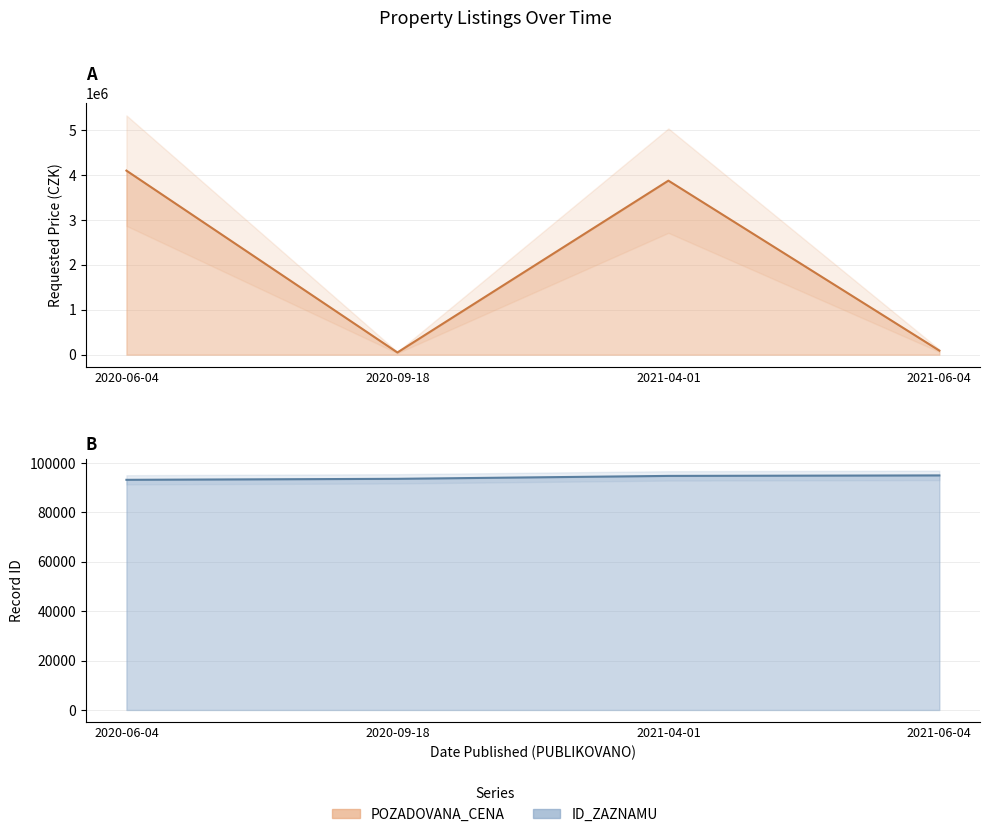

True or false: the data has more than 2 interior local peaks.

False